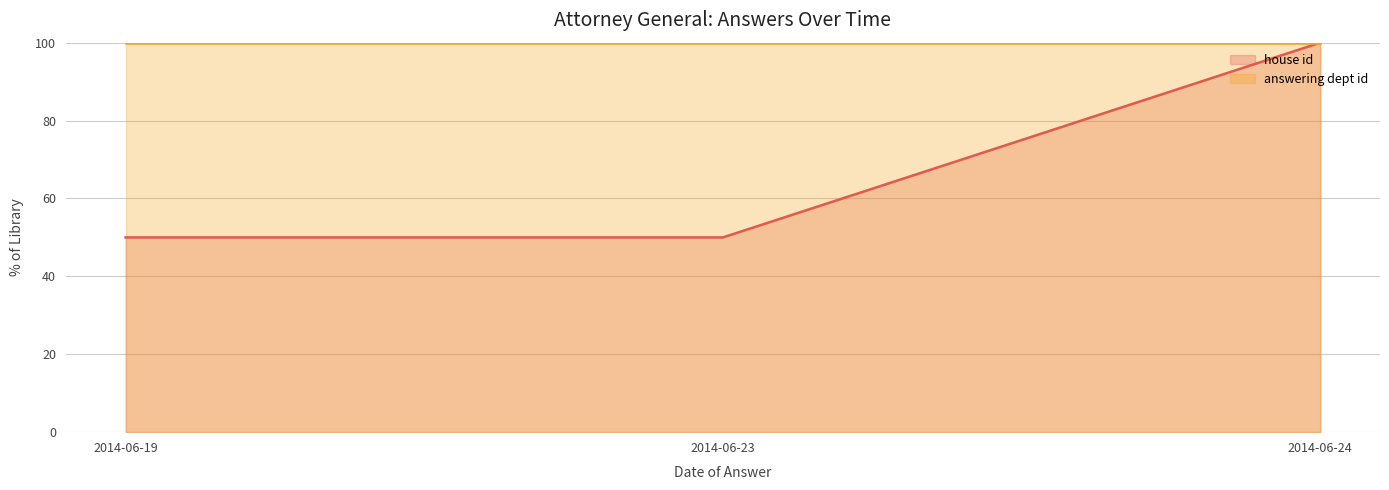

The value of answering dept id (line) at 2014-06-24 is 100. True or false?

True